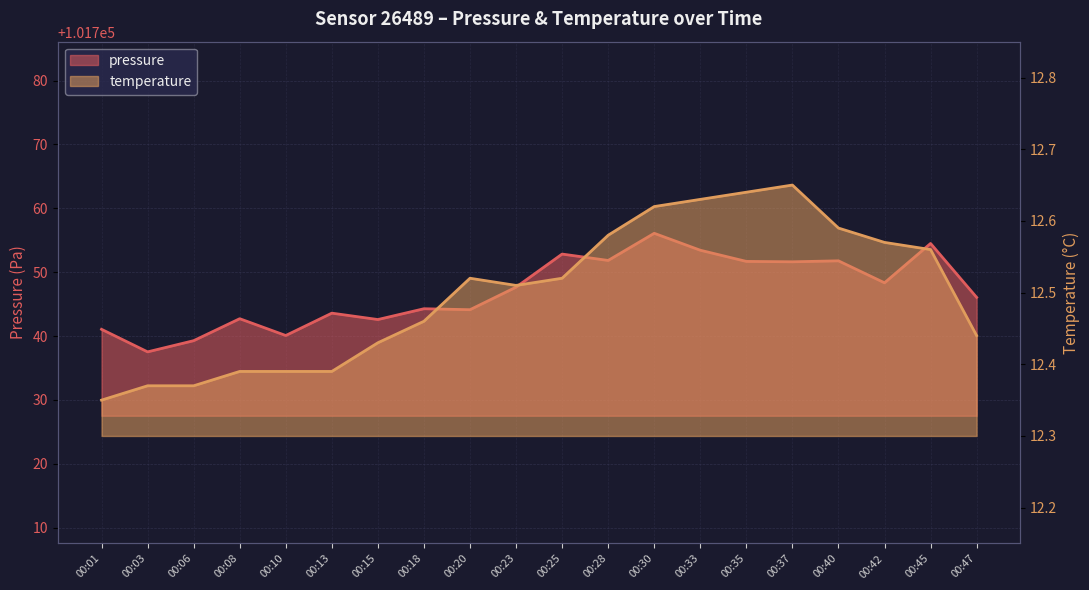

Is the value of pressure at 00:01 greater than the value of temperature at 00:10?

Yes